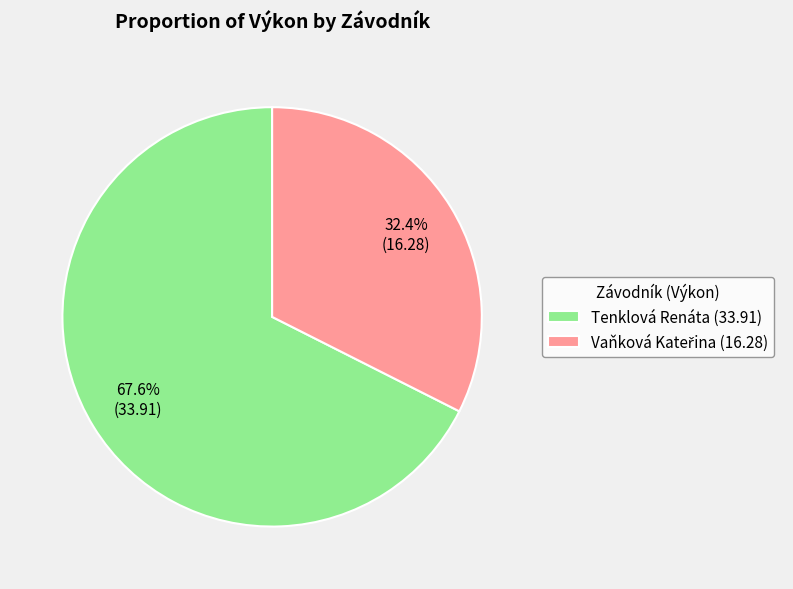

What percentage is the Tenklová Renáta slice, to the nearest percent?

68%